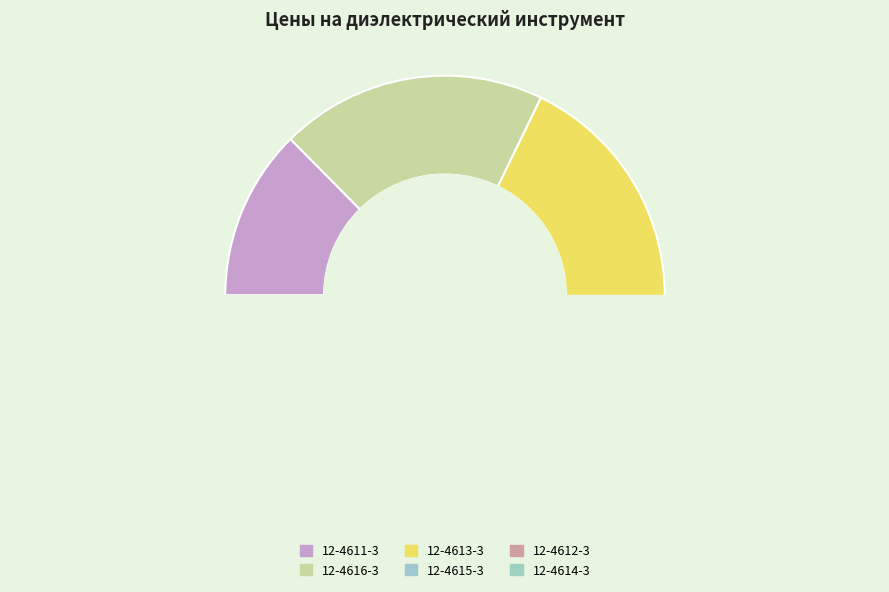

Do 12-4613-3 and 12-4612-3 together represent more than half of the pie?

No